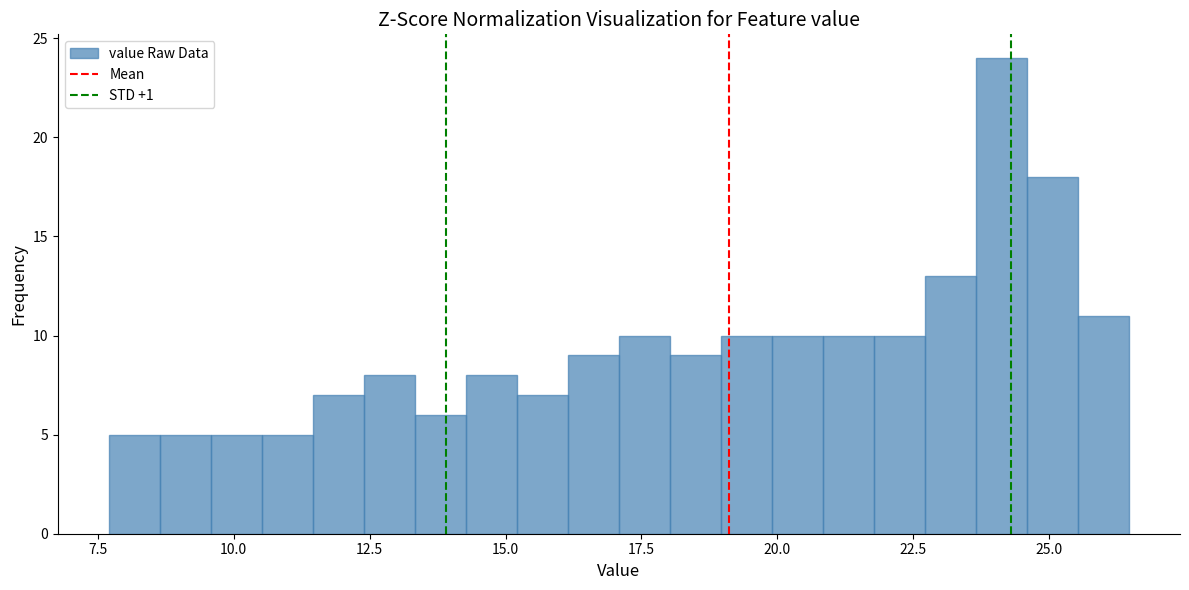

Around what value on the x-axis is the tallest bar? Give the approximate position of its centre, as read against the axis.

24.0